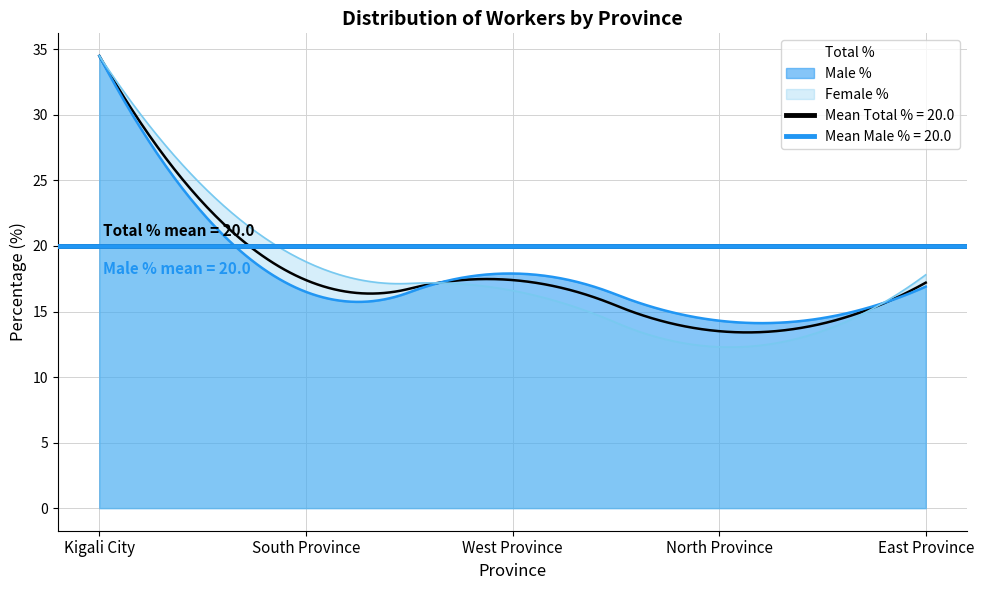

Which category has the lowest value across all series?

North Province